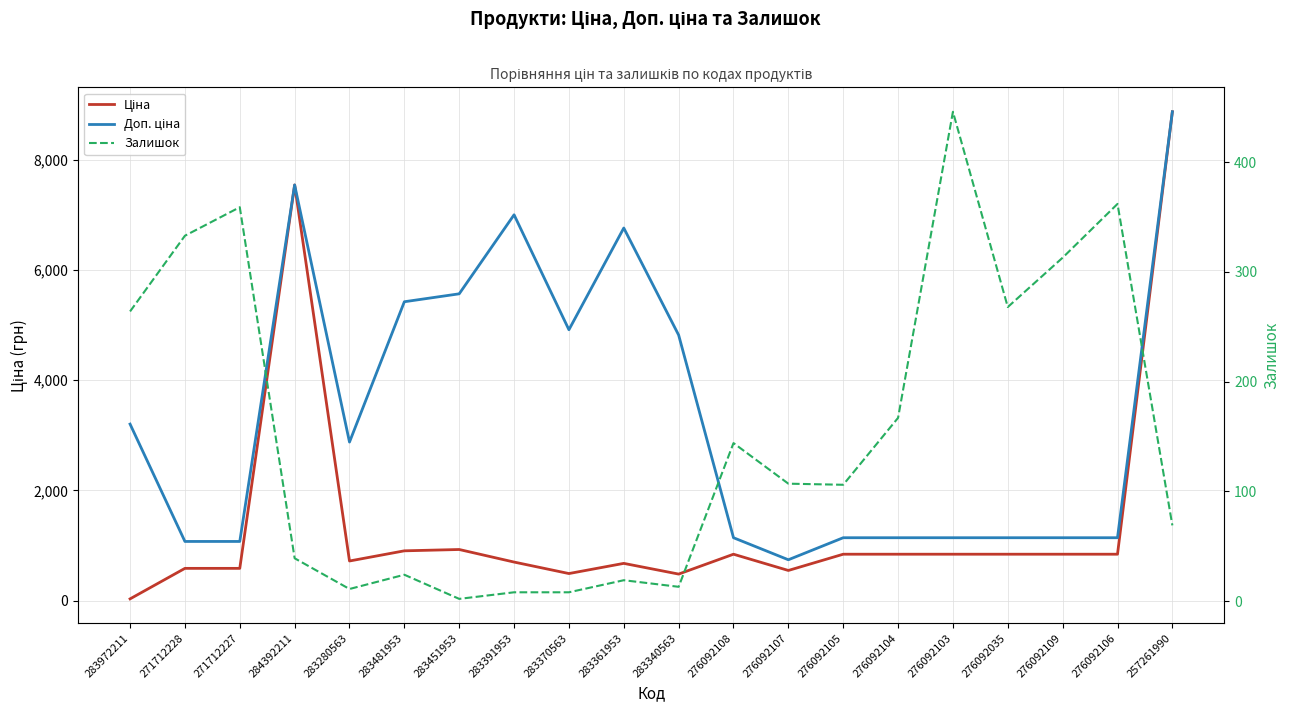

At how many categories does at least one series exceed 1374?

10